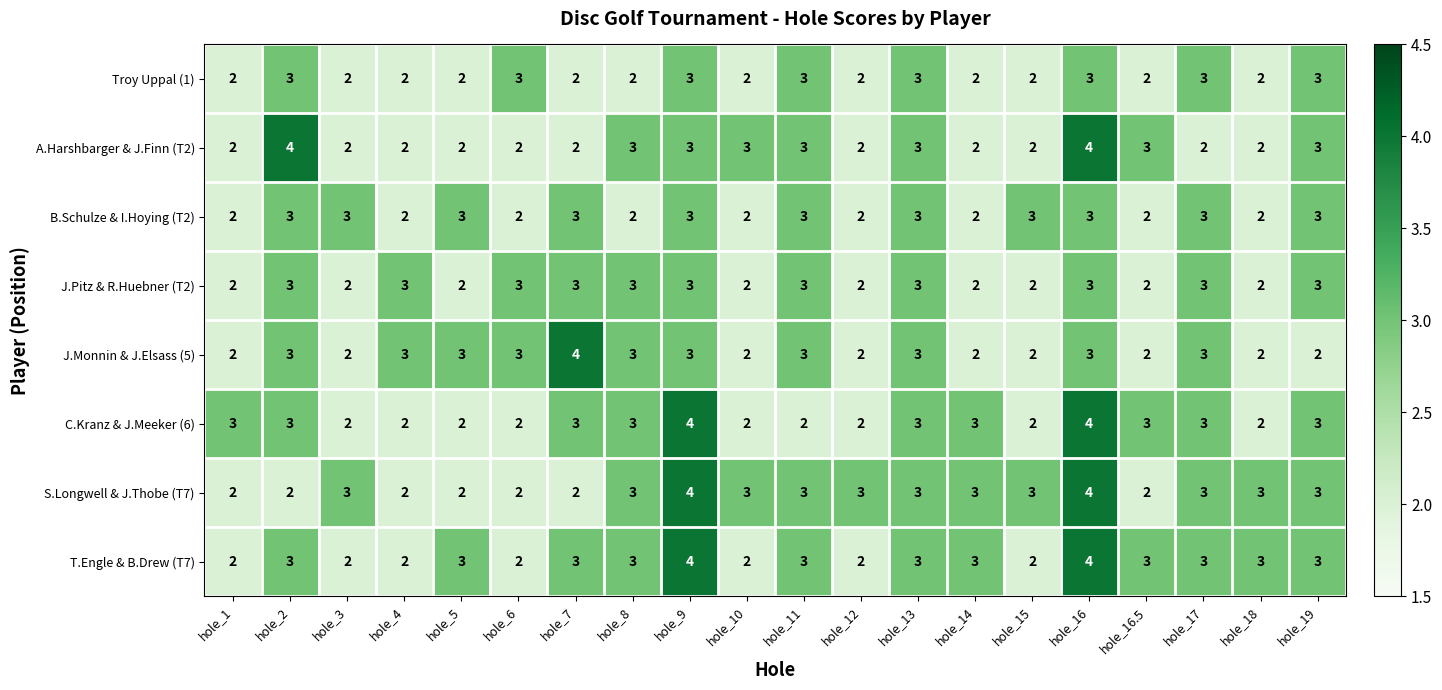

What is the total value across all series at hole_18?

18